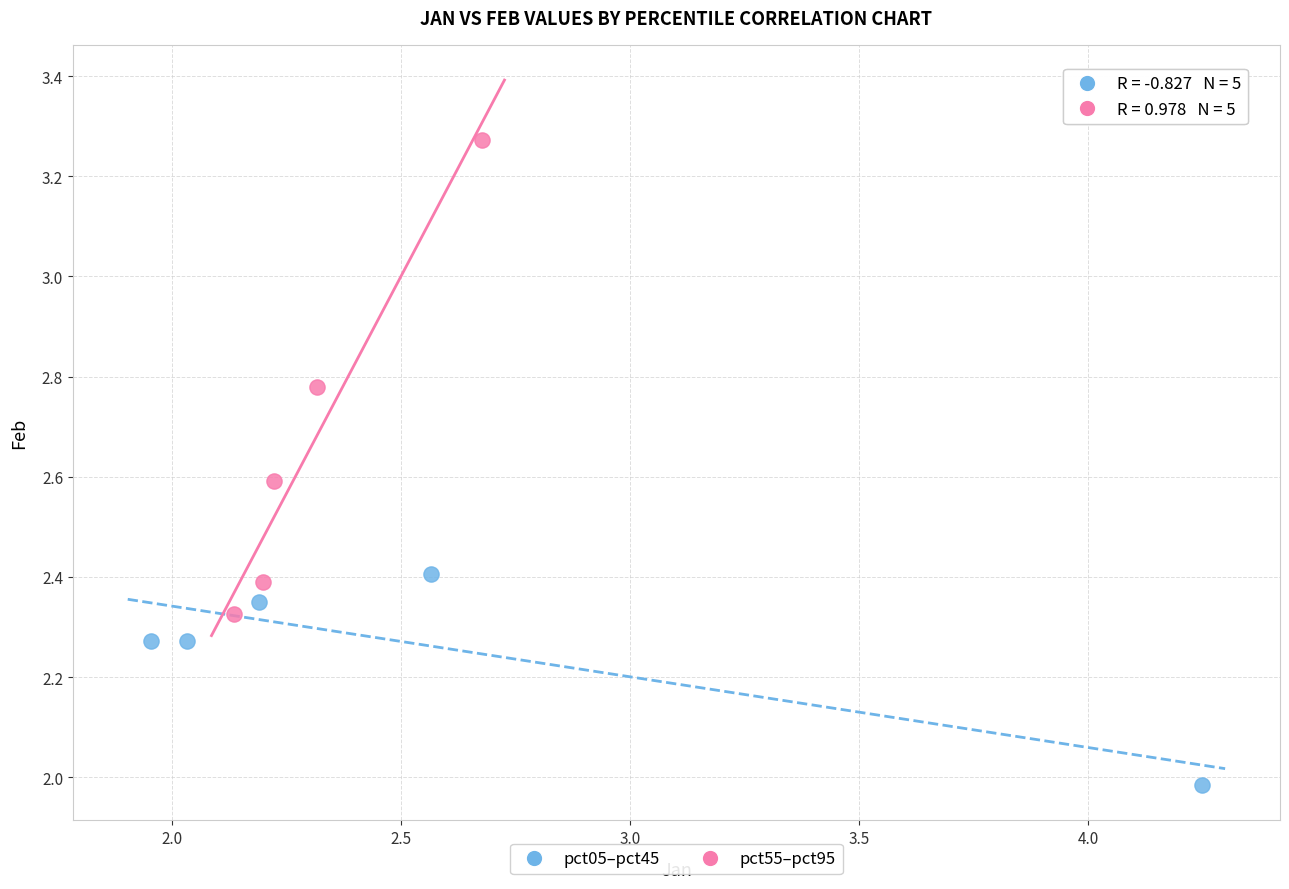

Which series has the widest spread of Y values?

pct55–pct95